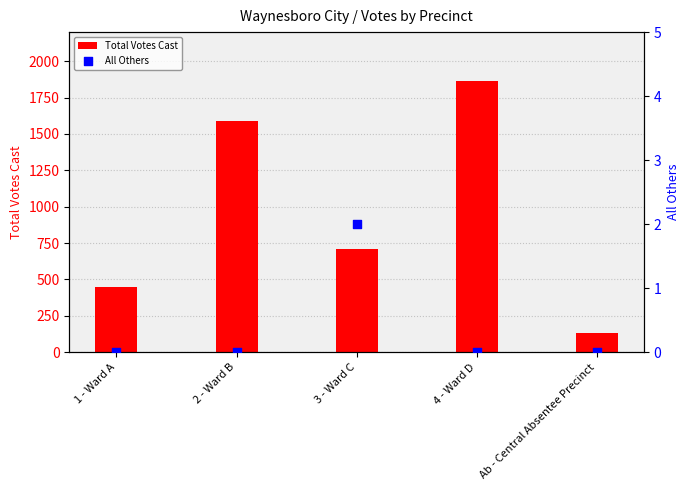

At which category is the sum across all series the highest?

4 - Ward D